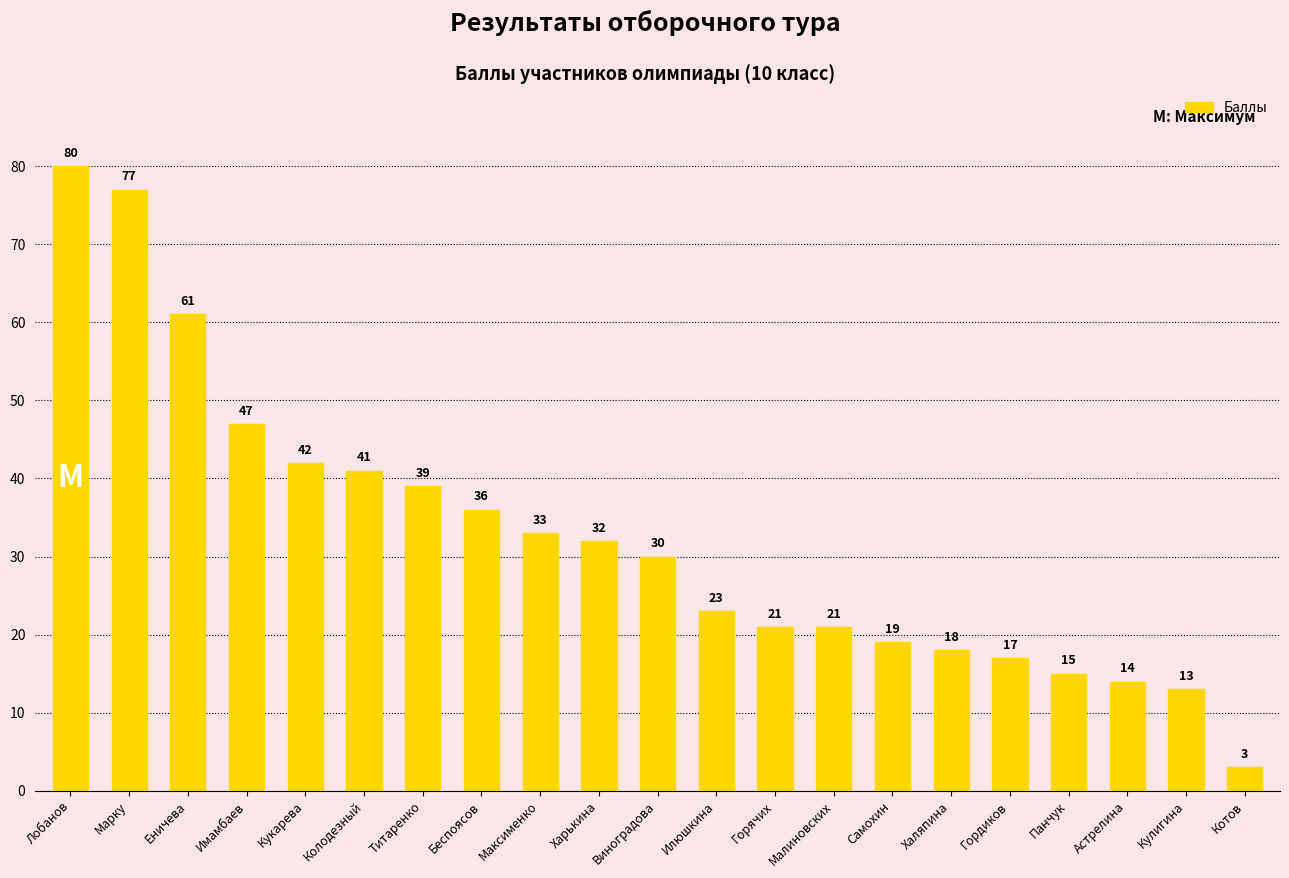

Does the chart contain stacked bars?

No